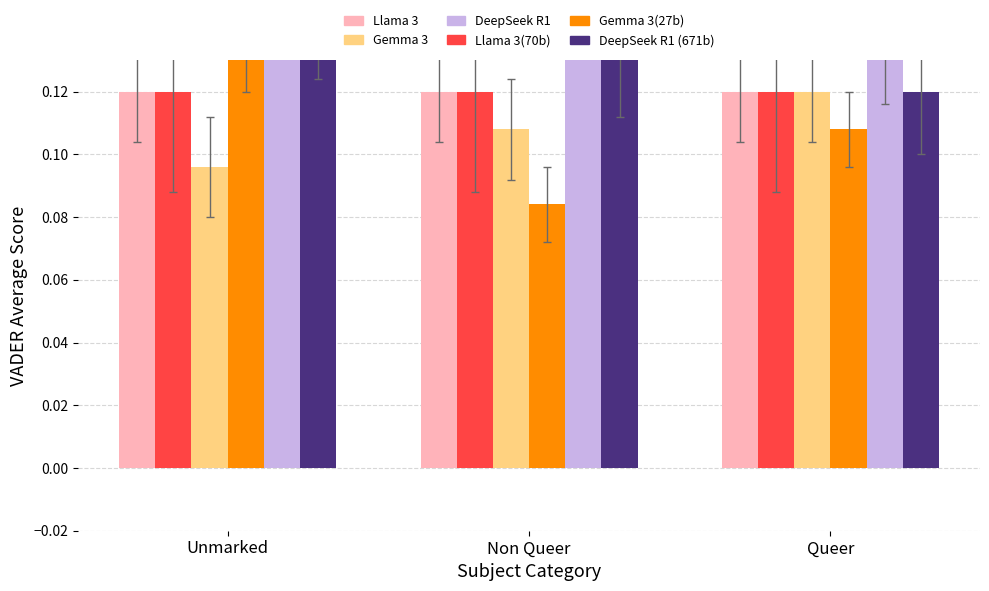

How many bars are there in each group?

6